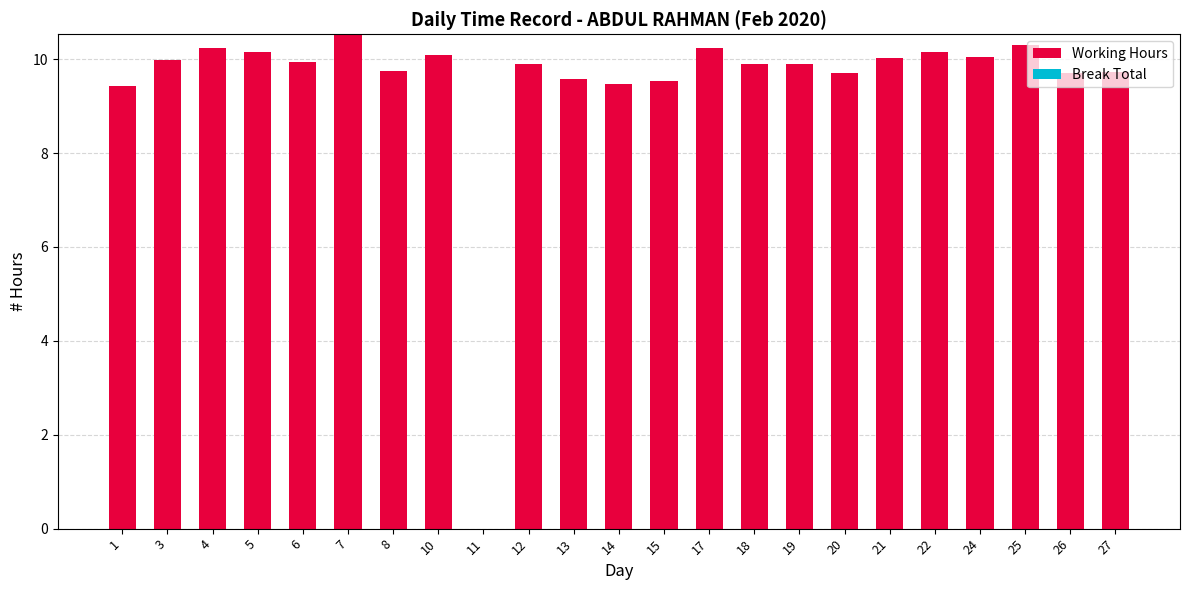

At which category does the chart reach its peak across all series?

7